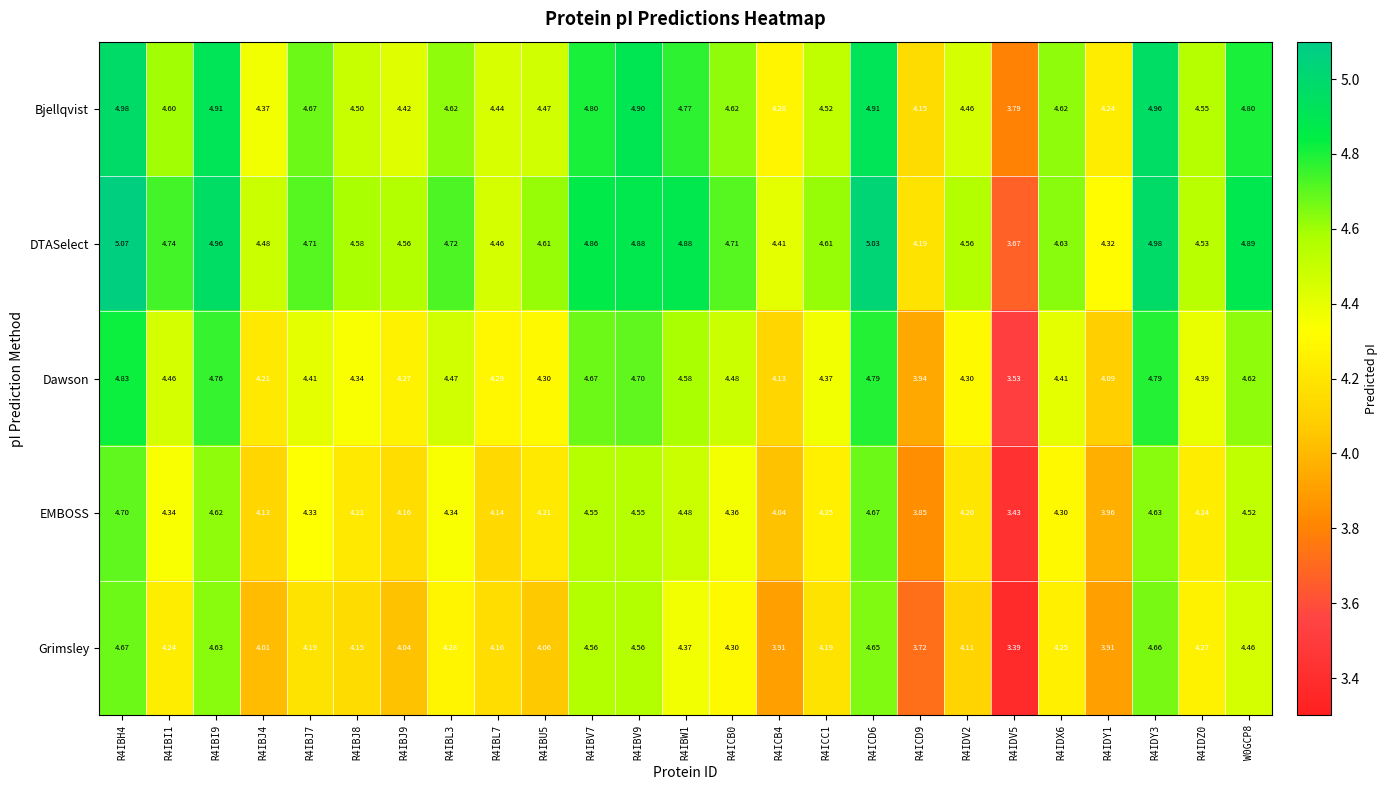

Which series has the widest spread of values?

DTASelect